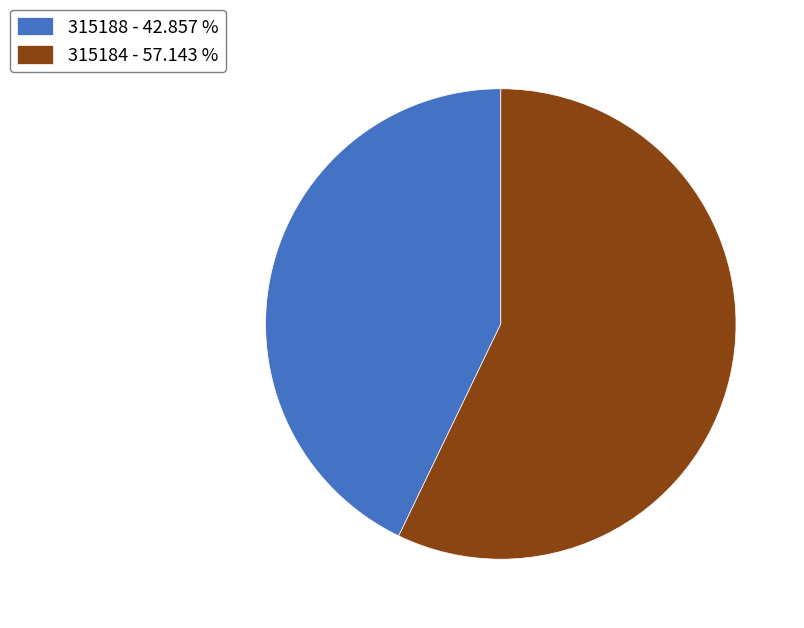

Count the number of slices in the pie.

2